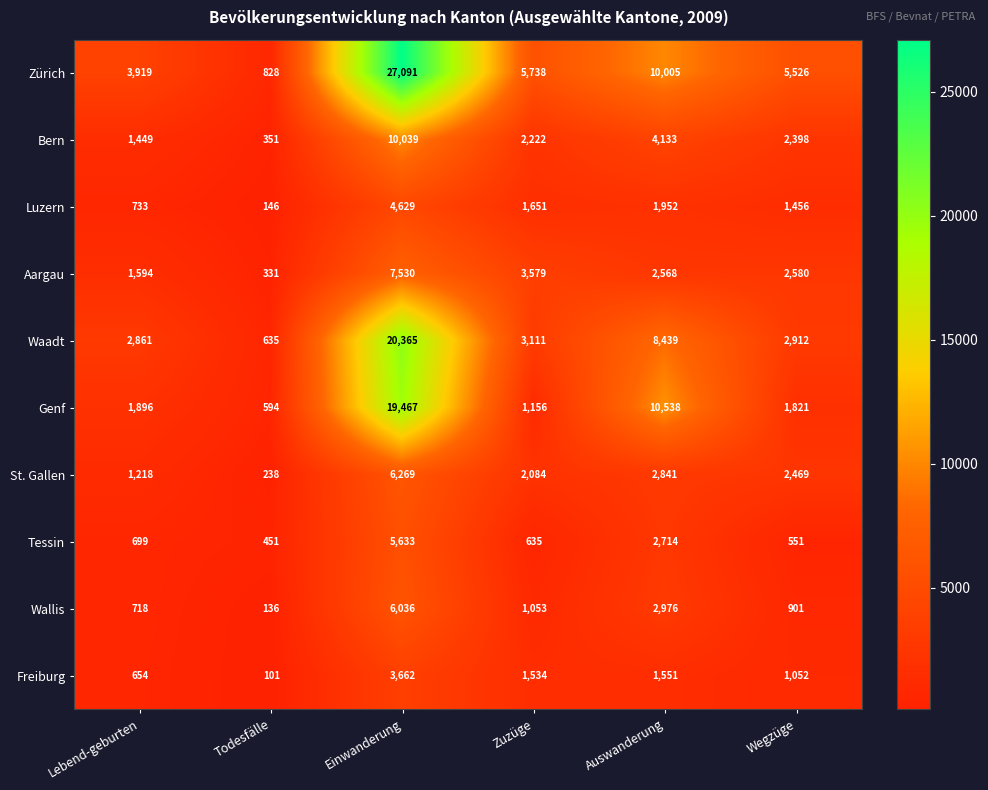

Is it true that Wallis equals 2976 at Auswanderung?

True